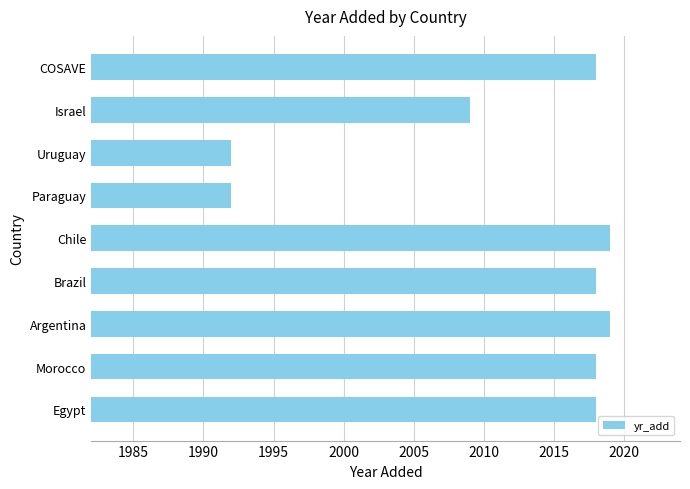

True or false: the data shows 2782 at Israel.

False